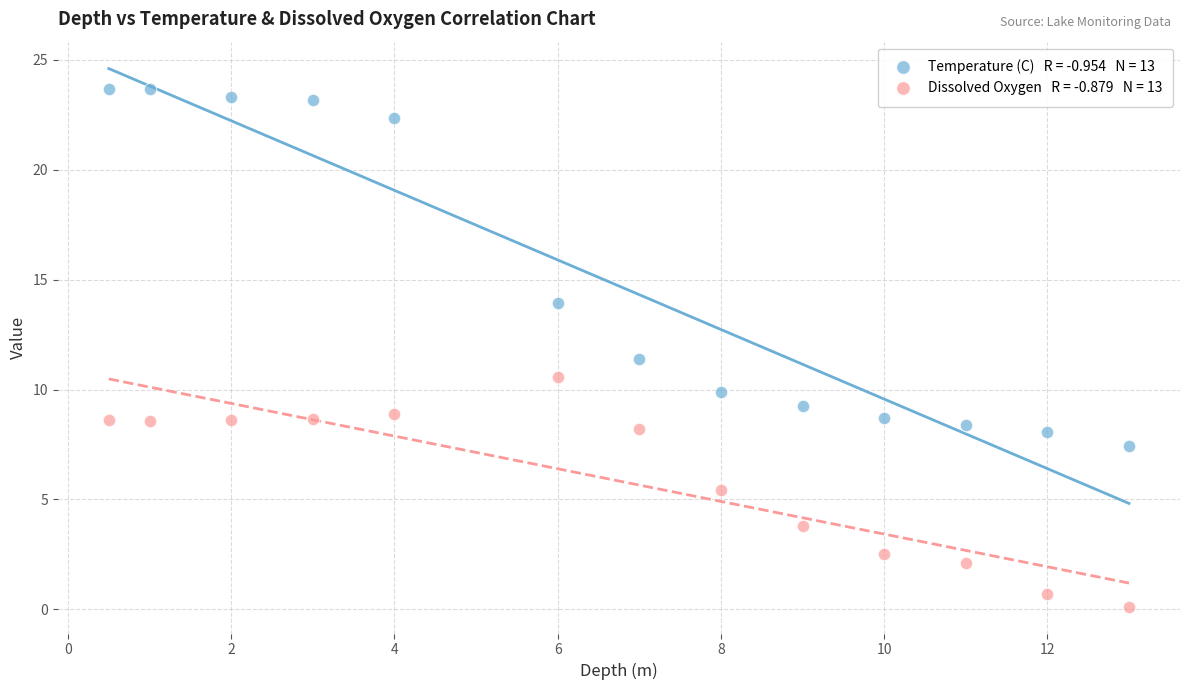

Across all data points, what is the range of Y values (max minus min)?

23.6